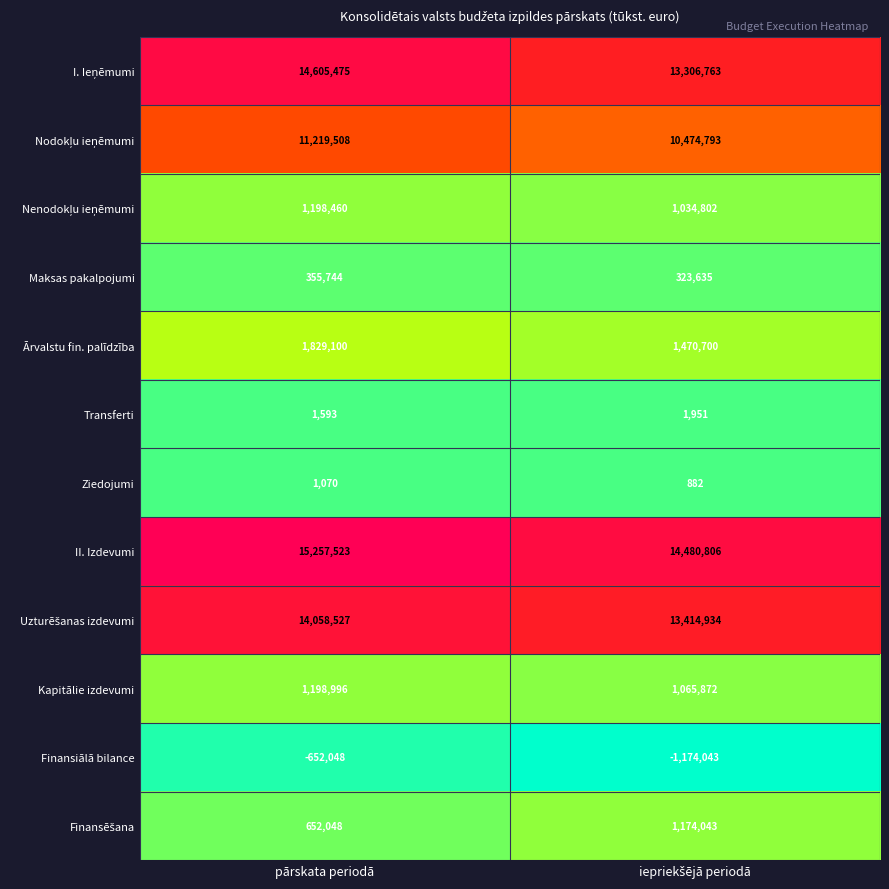

At which category is the sum across all series the highest?

pārskata periodā